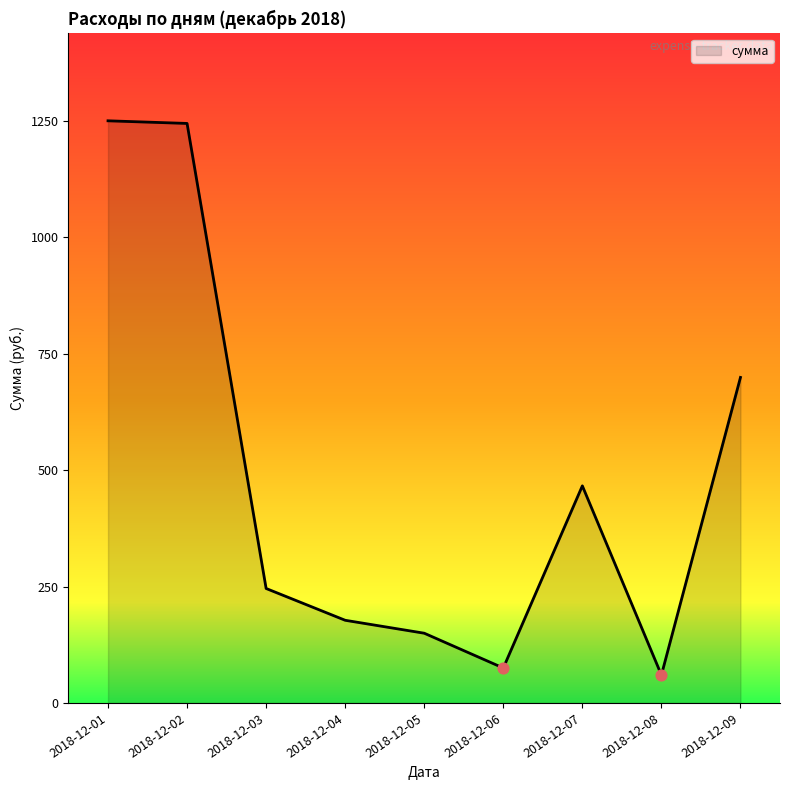

What is the change in value from 2018-12-05 to 2018-12-07?

+316.4